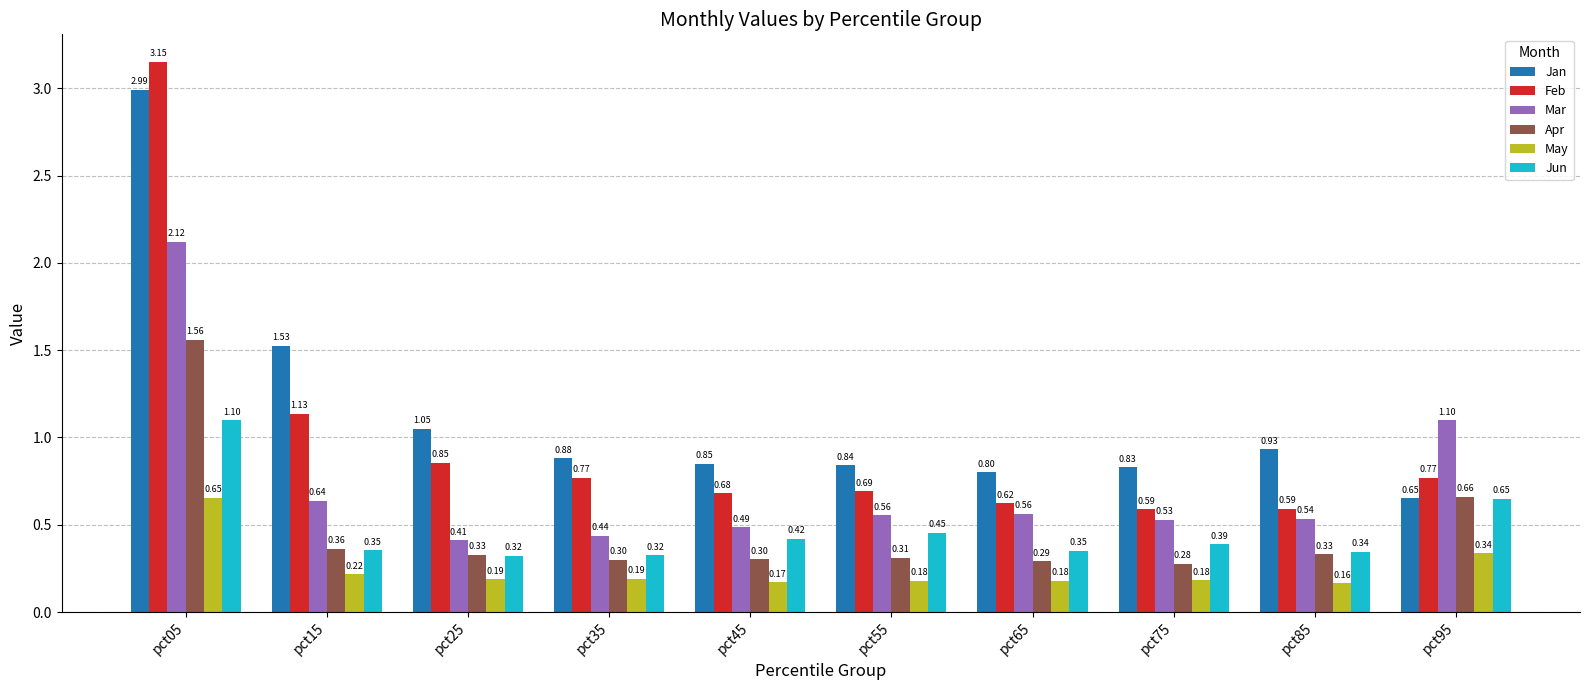

Count the number of data series in this chart.

6